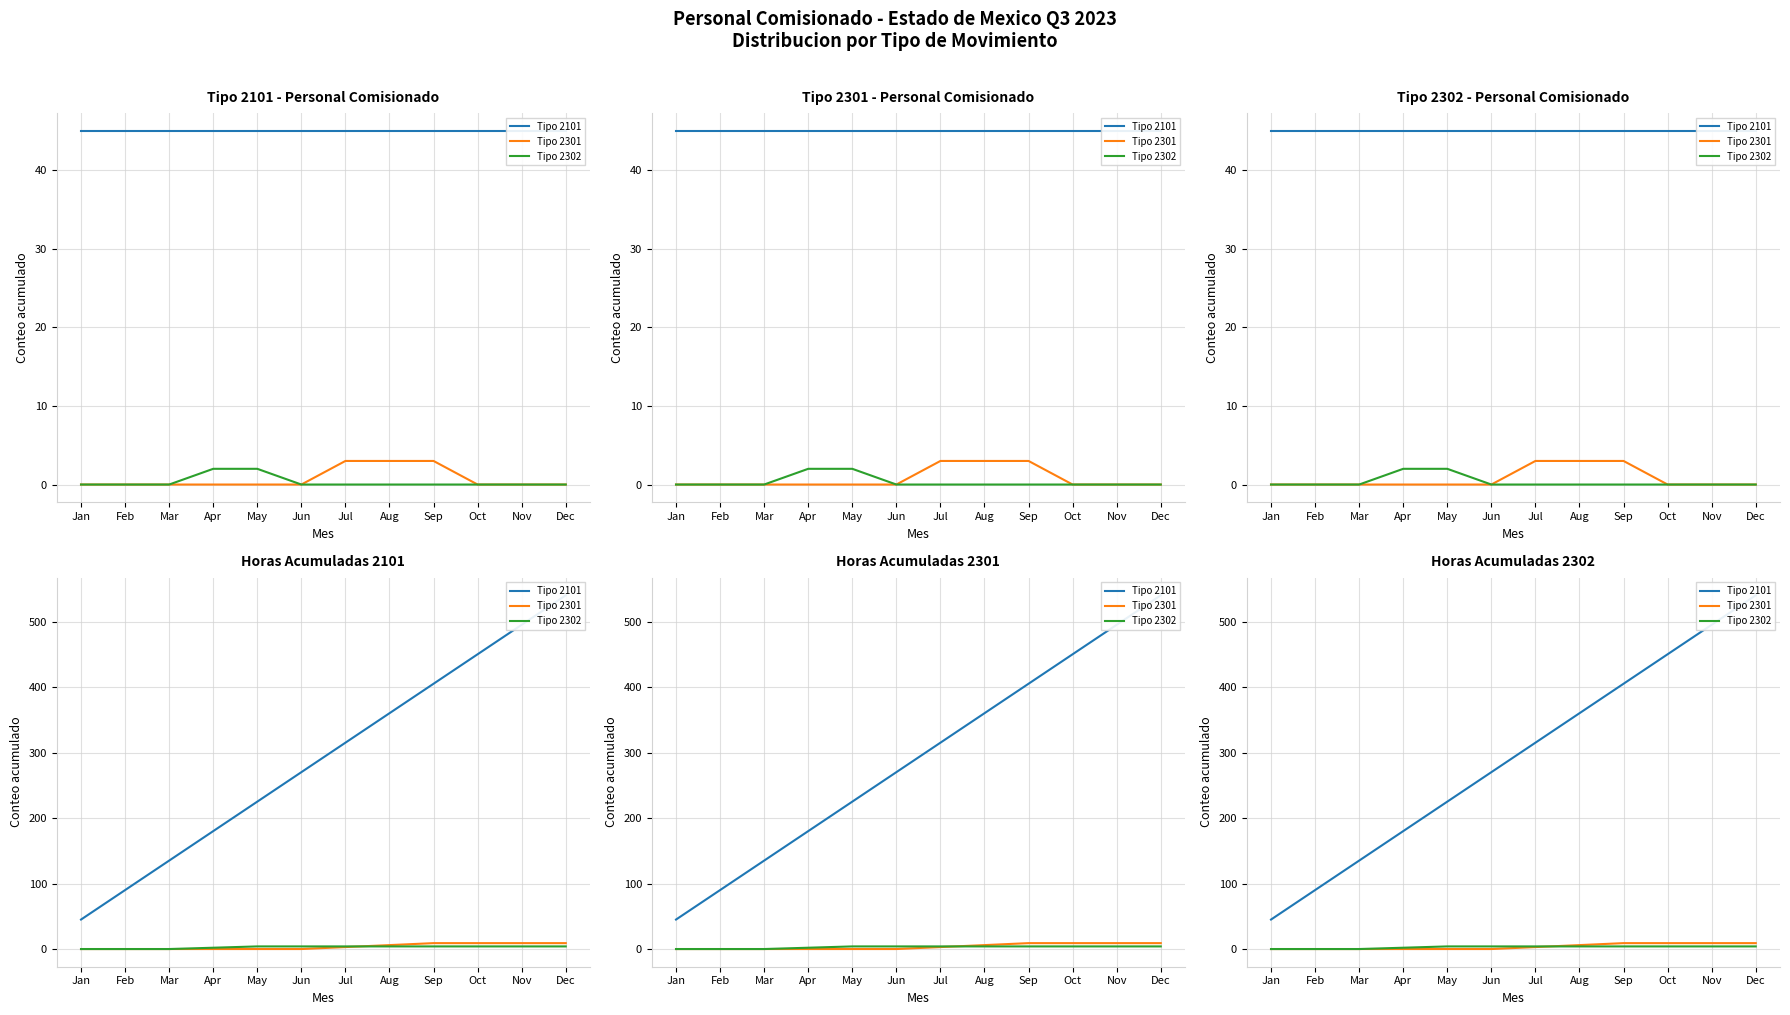

Does the chart display data point markers on the line(s)?

No